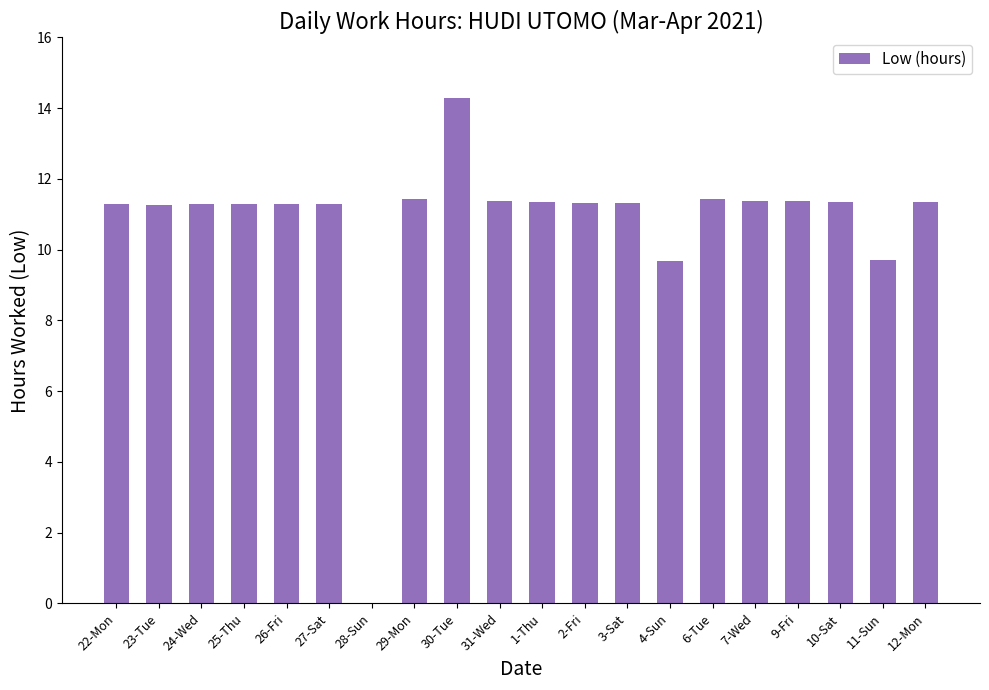

What is the ratio of the value at 27-Sat to the value at 23-Tue?

1.0